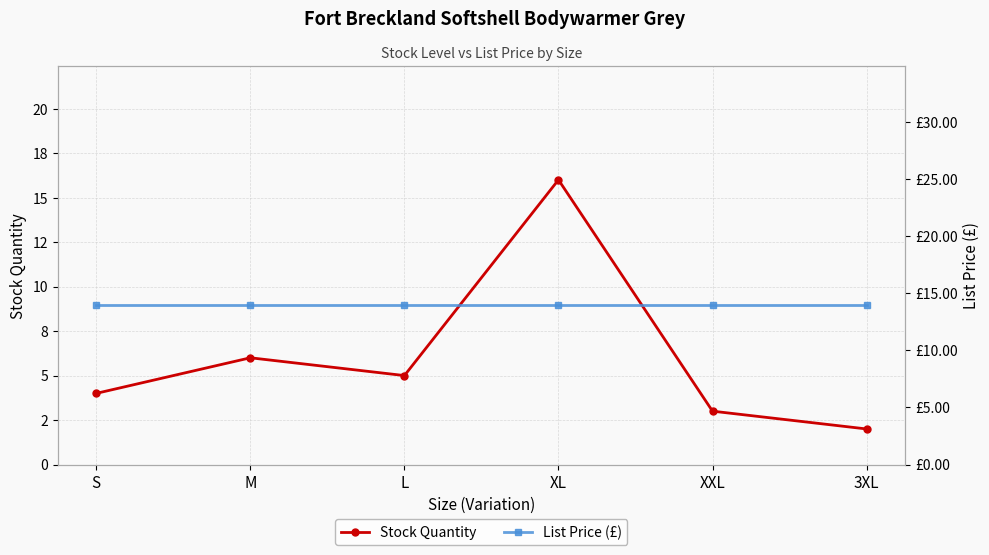

What is the sum of all List Price (£) values?

83.7